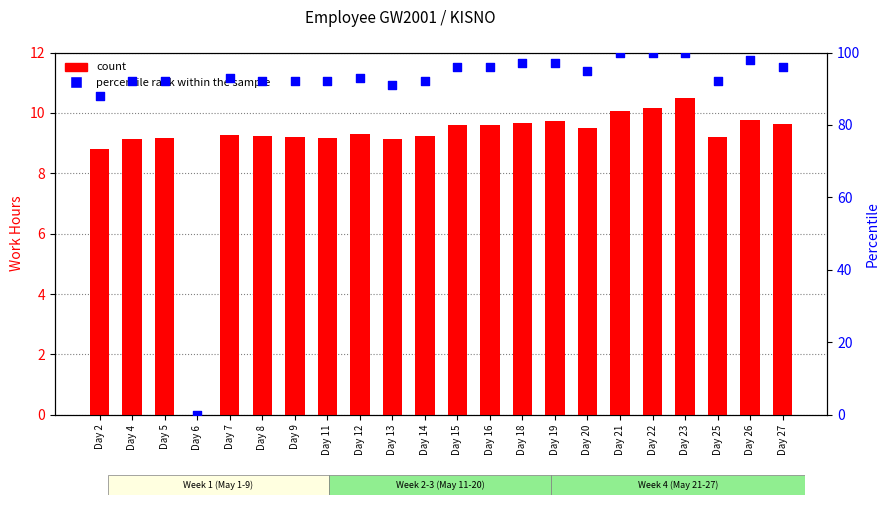

At how many categories does at least one series exceed 67?

21